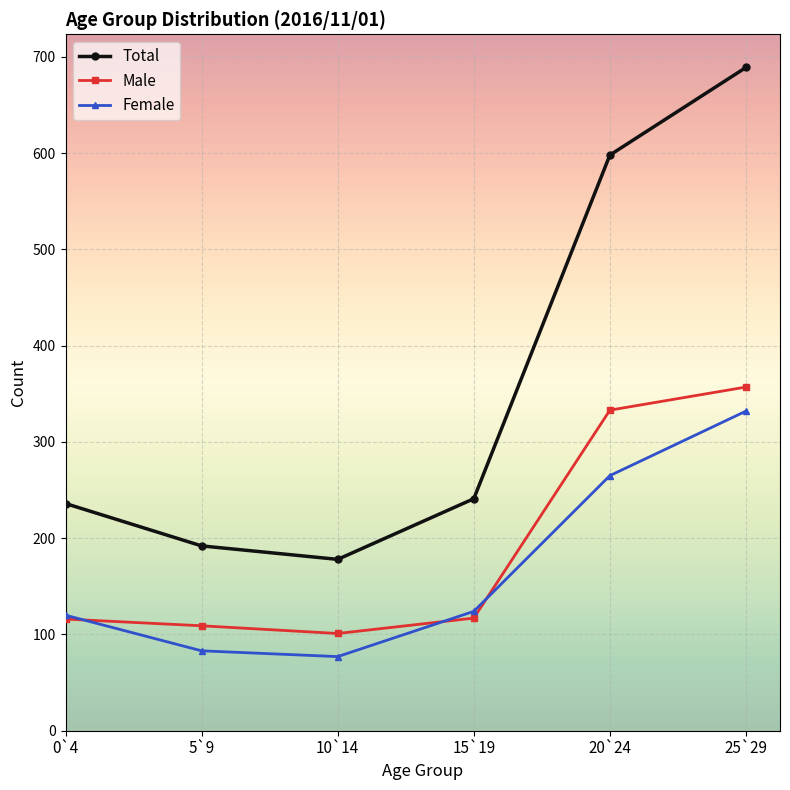

At which label does Male reach its peak?

25`29